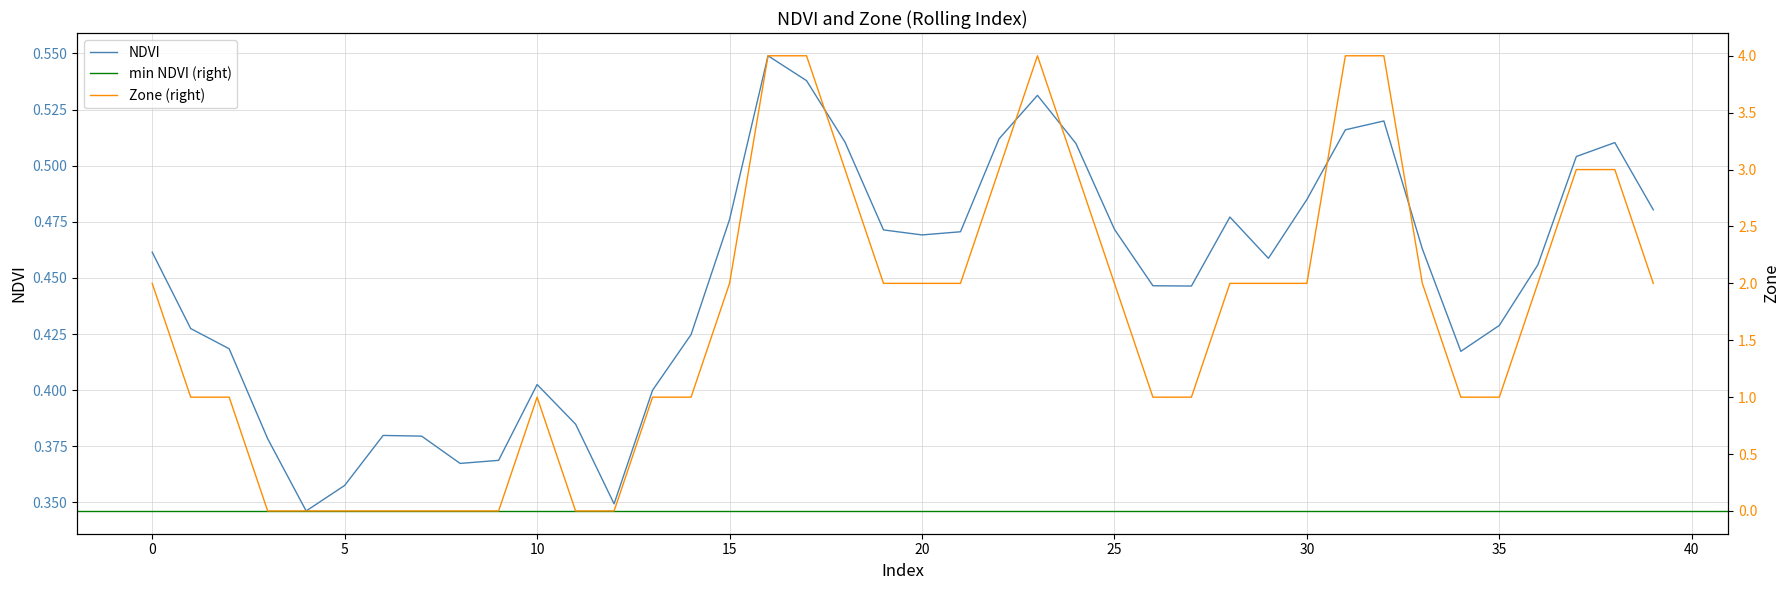

Which category has the highest value in the Zone series?

16